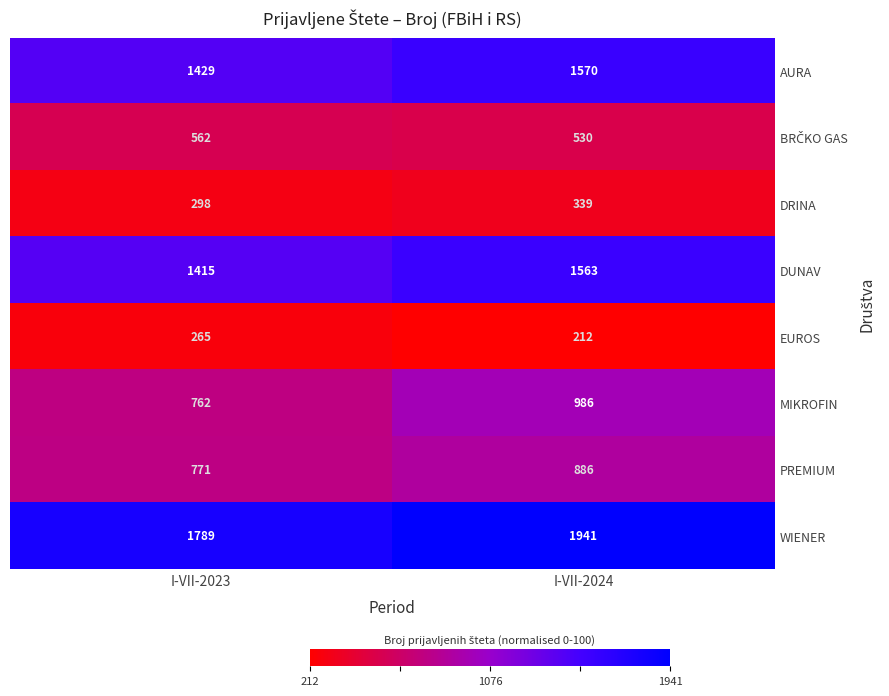

Which series has the widest spread of values?

MIKROFIN